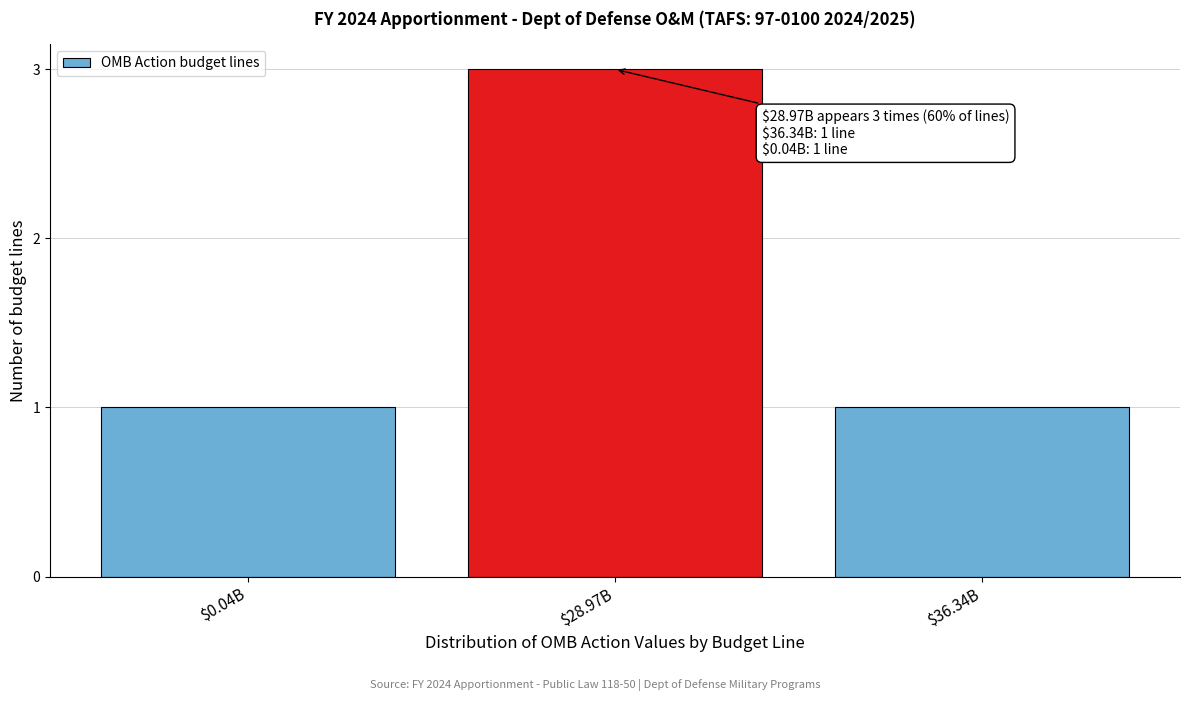

Reading left to right, transcribe all the data shown in this chart.

1	3	1